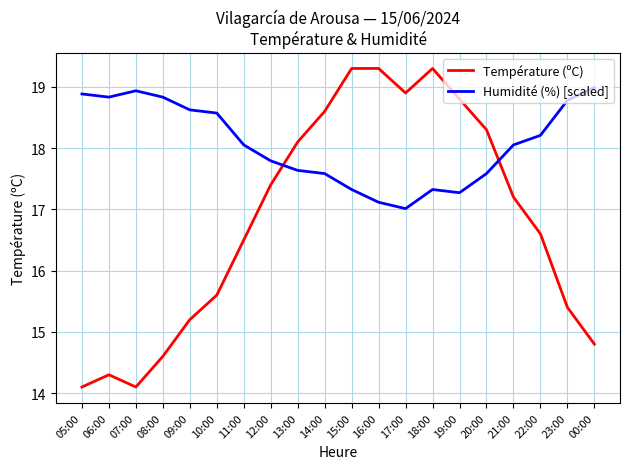

Which series changed the most between 10:00 and 20:00?

Température (ºC)